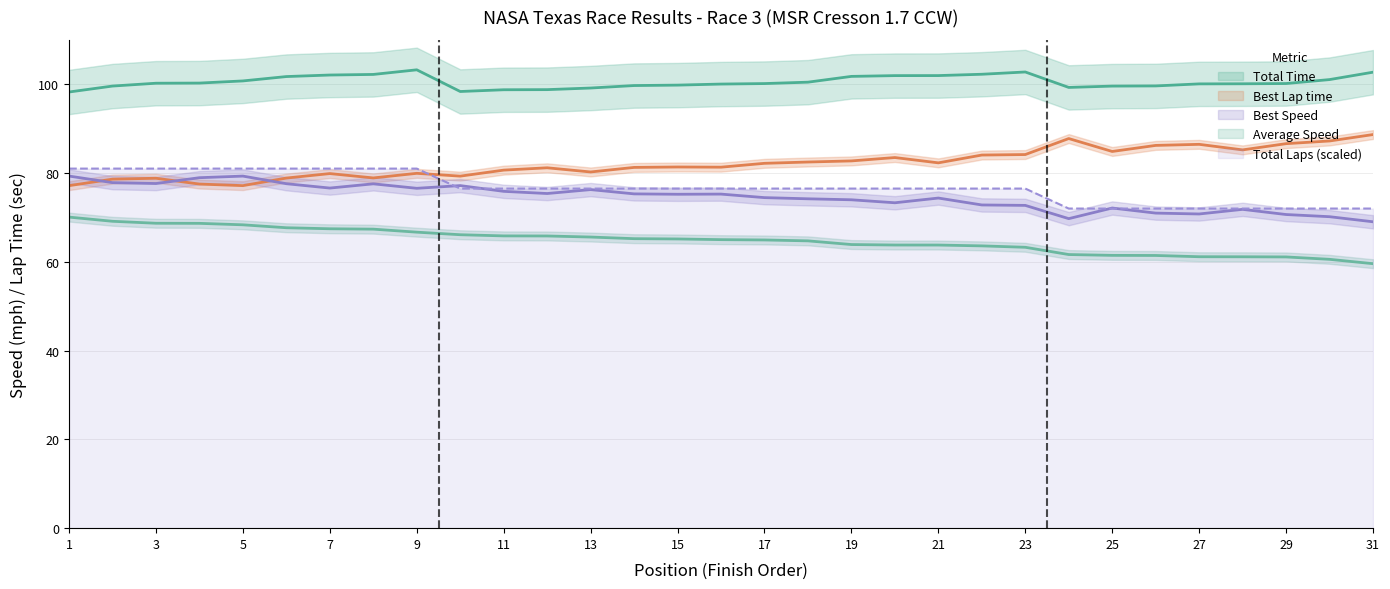

True or false: Total Time and Average Speed cross at least once.

False